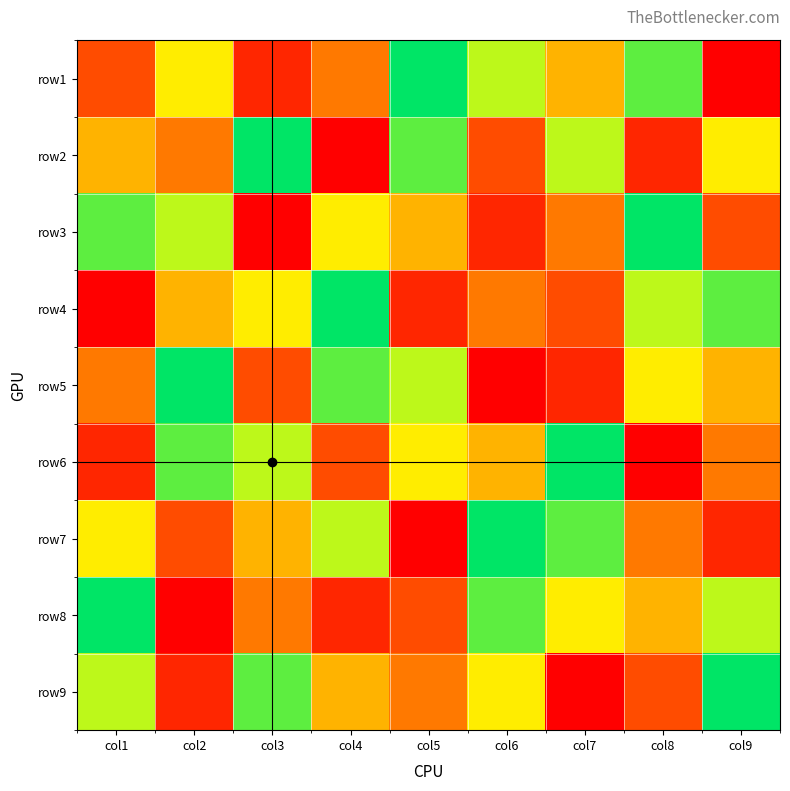

Which has a higher value, col1 or col7?

col7